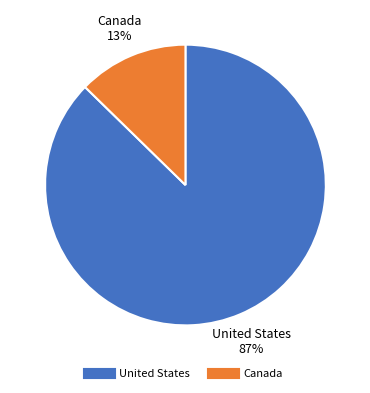

Does Canada represent more than half of the total?

No